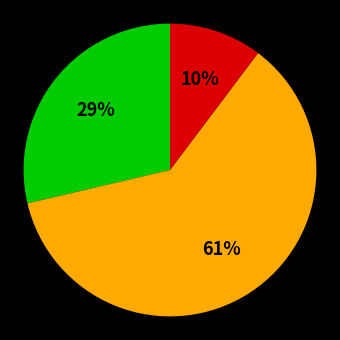

To the nearest percent, what is the difference between the largest and smallest slice percentages?

51%